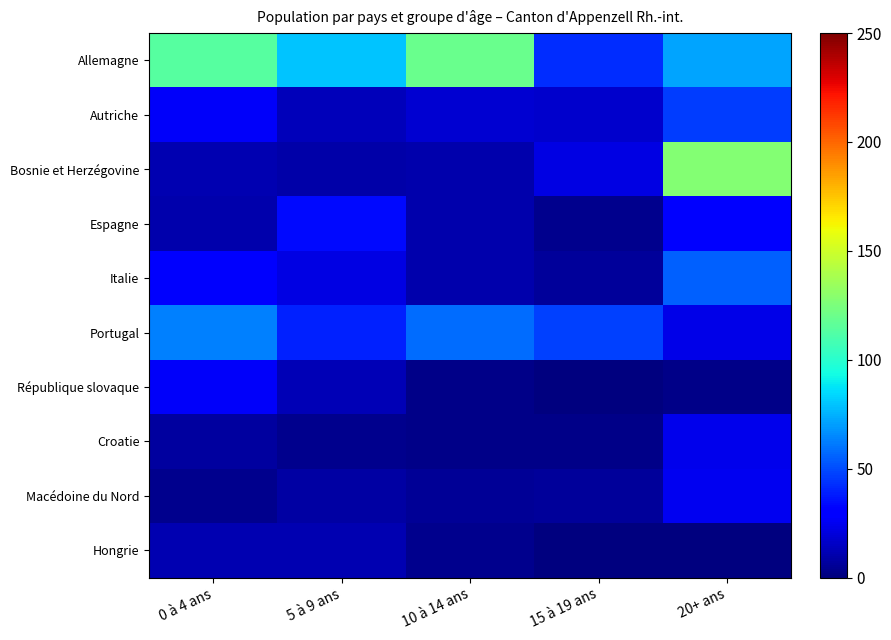

What is the total value across all series at 10 à 14 ans?

238